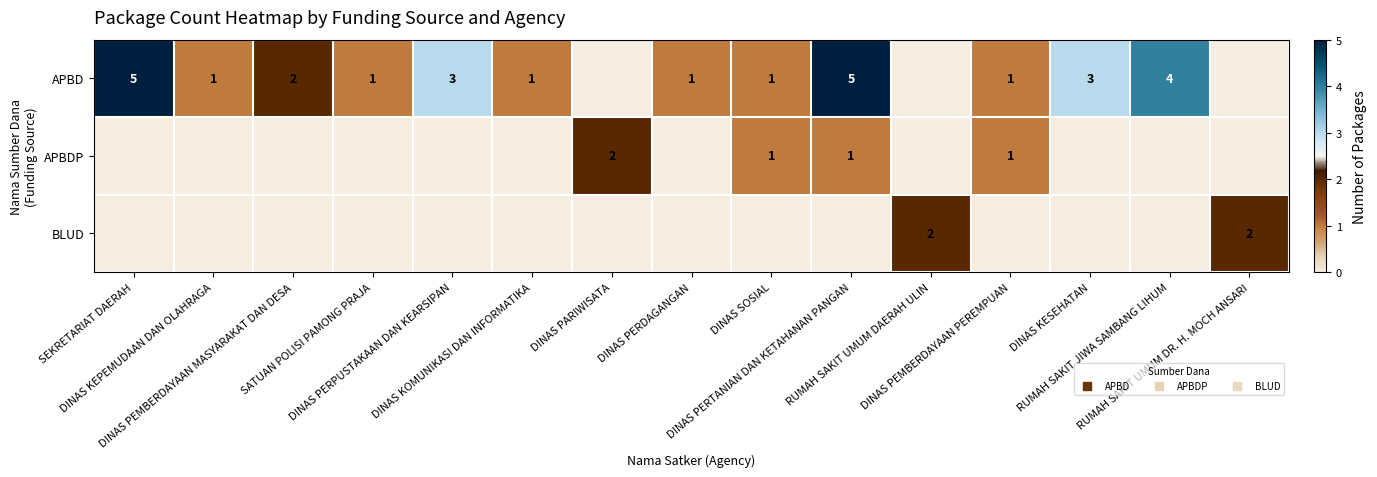

What is the difference between the maximum and minimum values in the BLUD series?

2